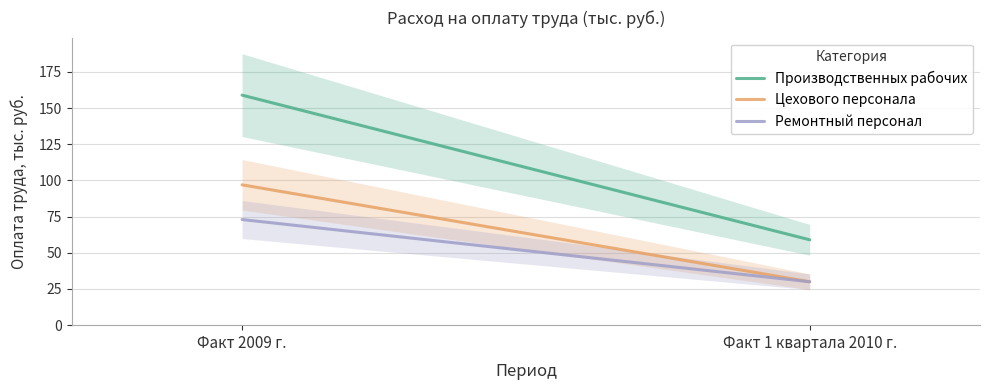

How many Ремонтный персонал values are between 30 and 73?

2